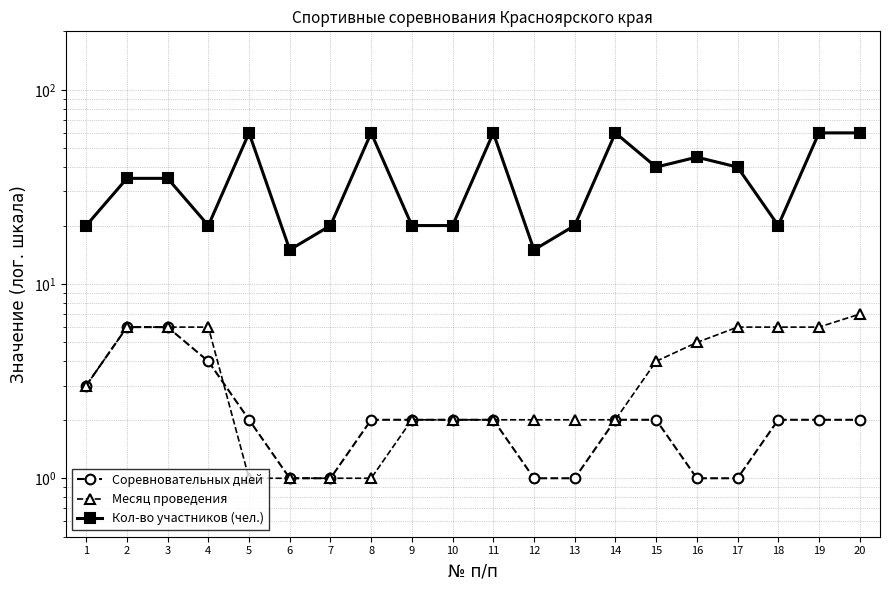

What is the difference between the second highest and second lowest values in the Кол-во участников (чел.) series?

45